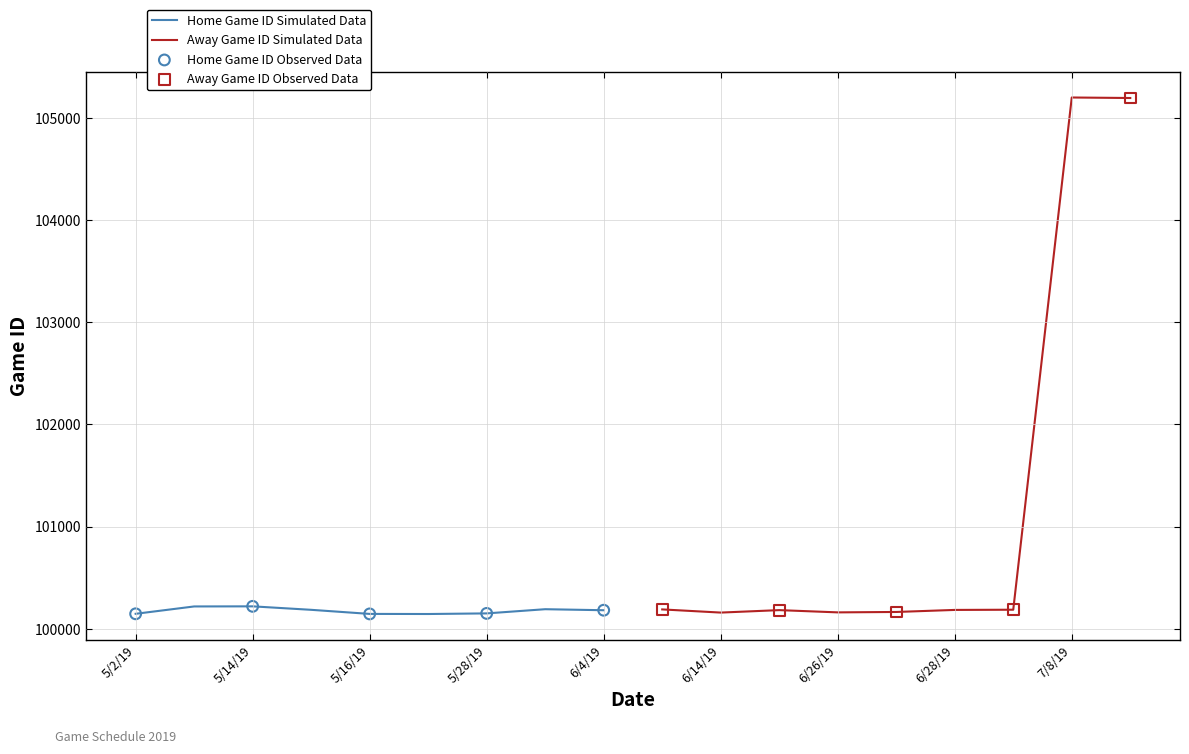

What is the ratio of the value at 5/16/19 to the value at 5/5/19?

1.0